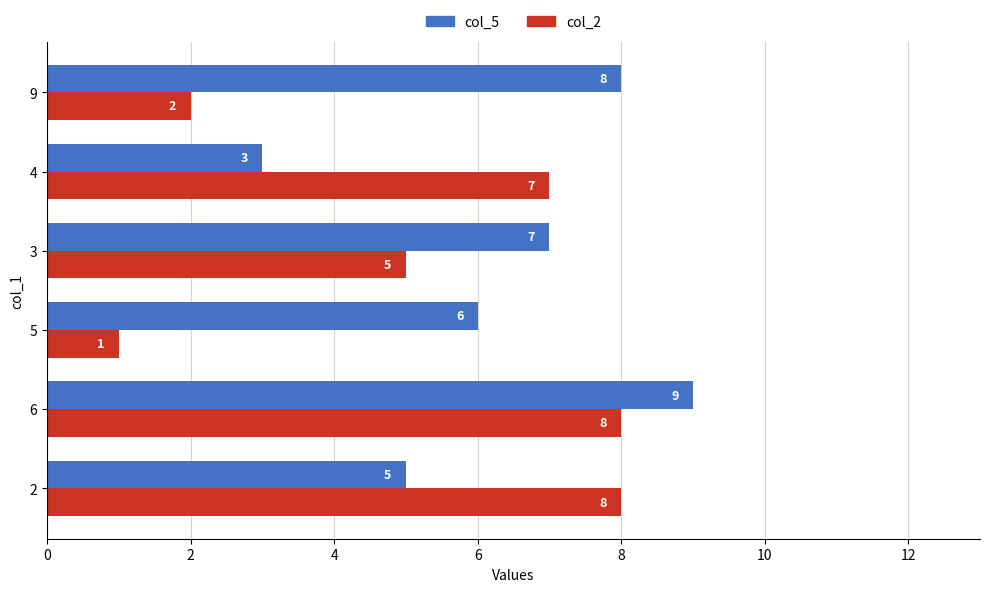

How many categories are shown in the chart?

6